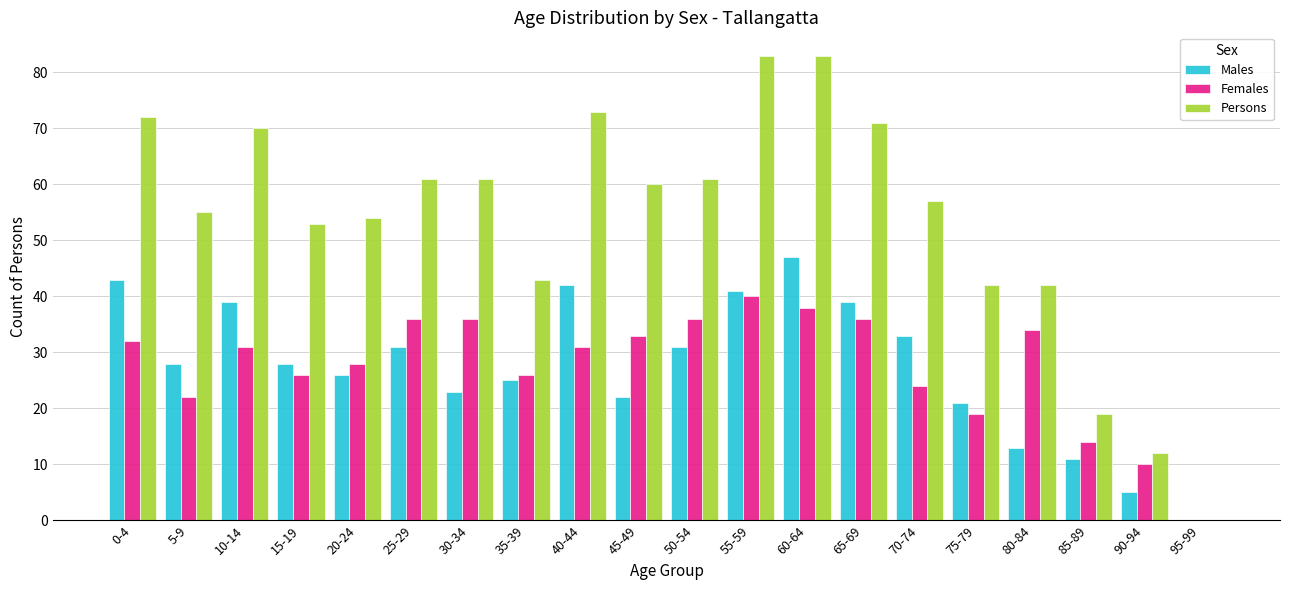

What is the sum of the Males values at 95-99 and 75-79?

21